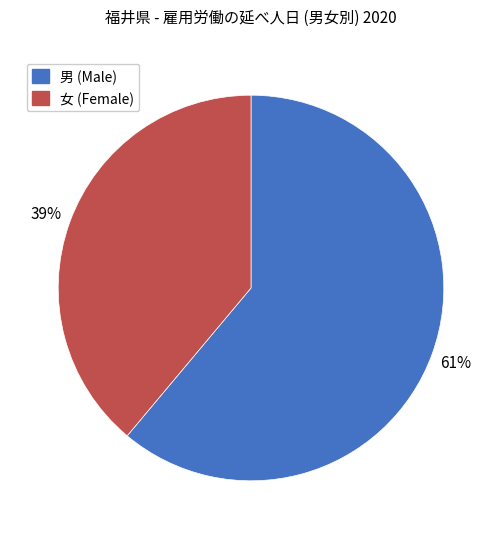

How many slices are in this pie chart?

2